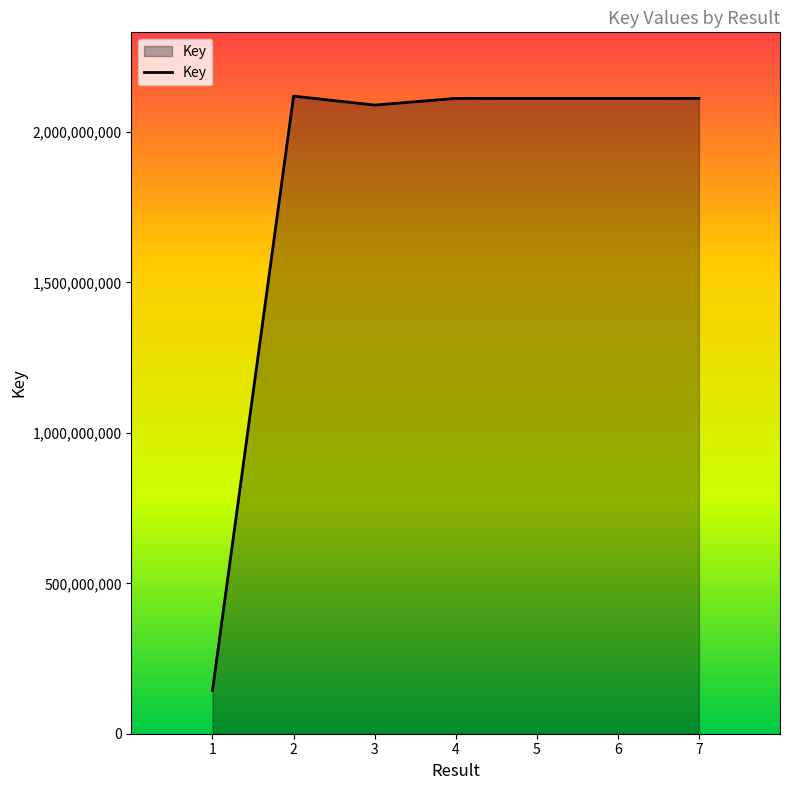

The value at 7 is 2111974296. True or false?

True